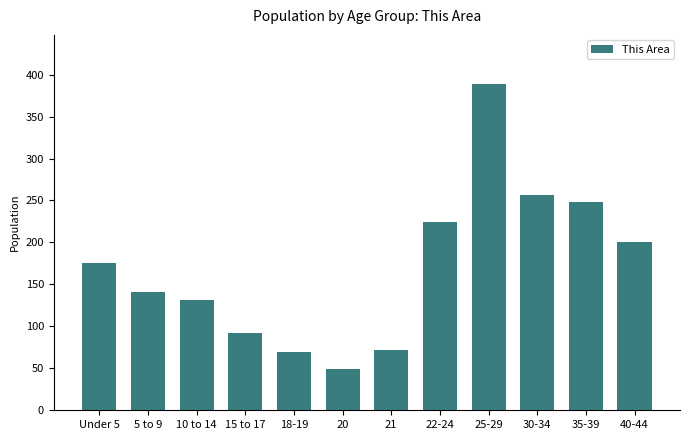

Is it true that the value at 30-34 is 256?

True